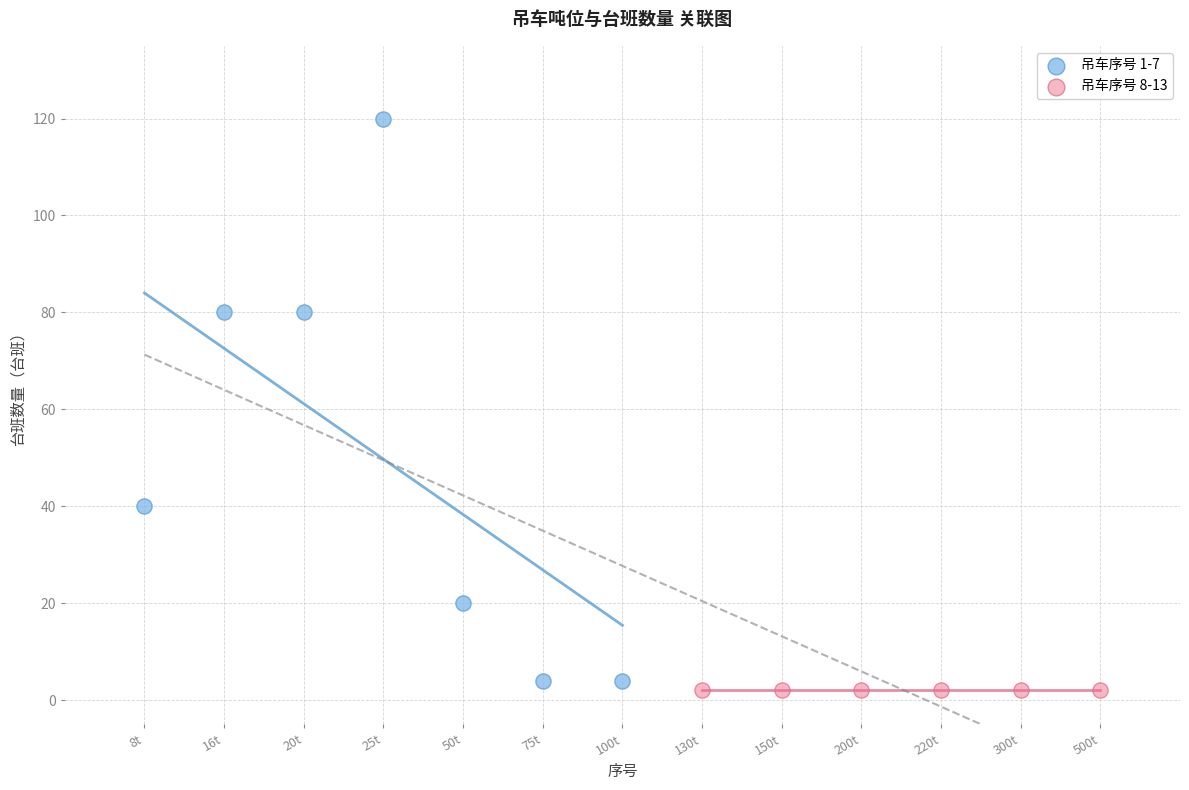

Which series reaches the maximum Y coordinate?

吊车序号 1-7